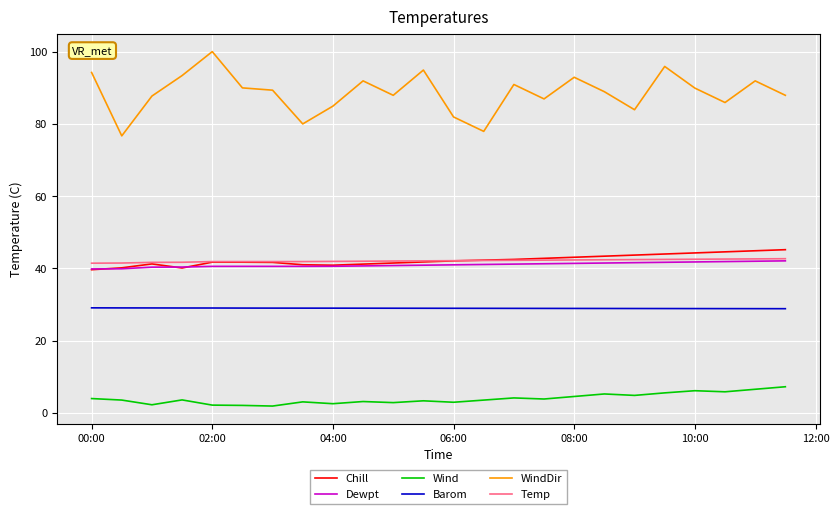

Which series has the largest range (max minus min)?

WindDir